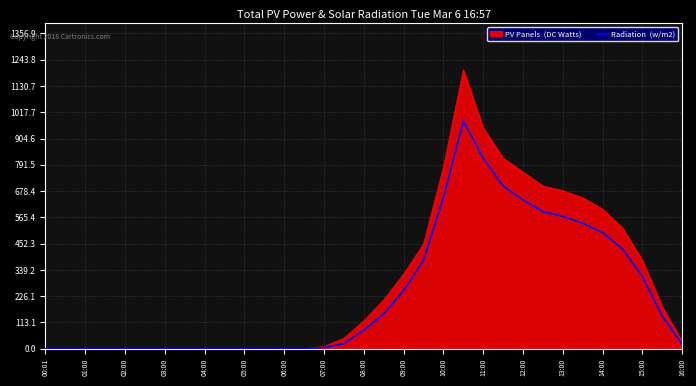

What is the greatest value displayed?

1200.5